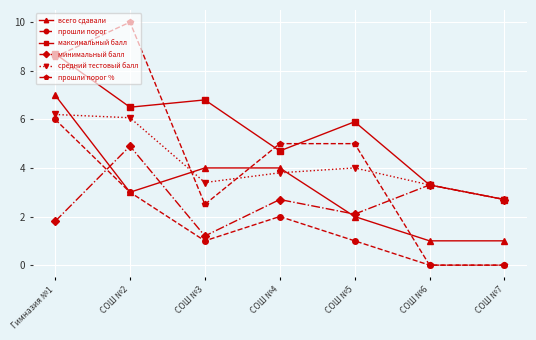

How many categories are shown in the chart?

7